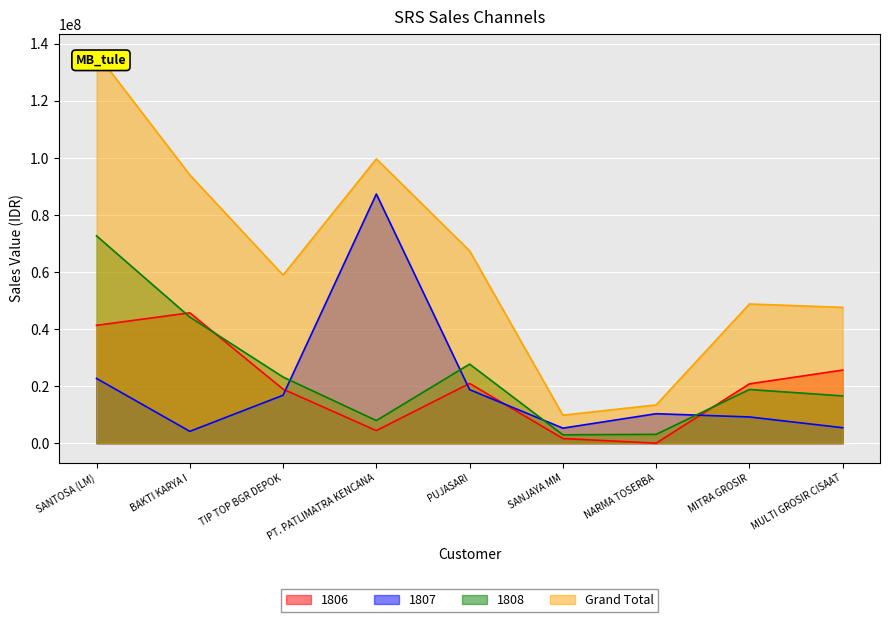

The value of 1806 at MULTI GROSIR CISAAT is 25601220.0. True or false?

True